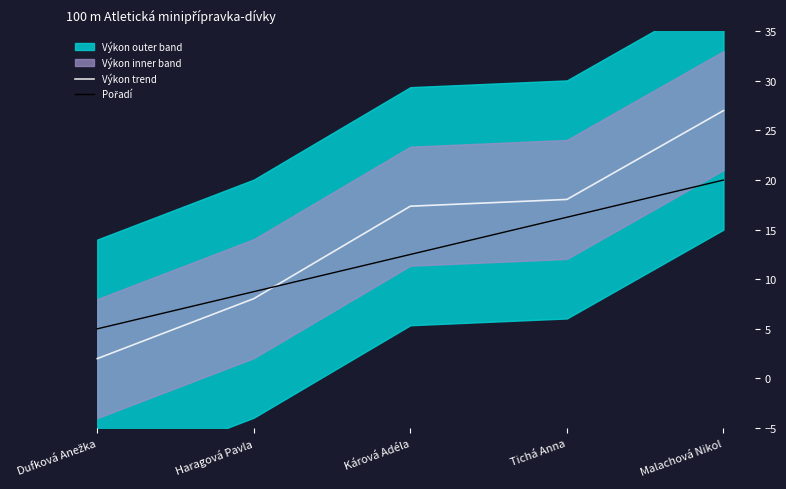

How many data points in Výkon trend are less than 17?

2